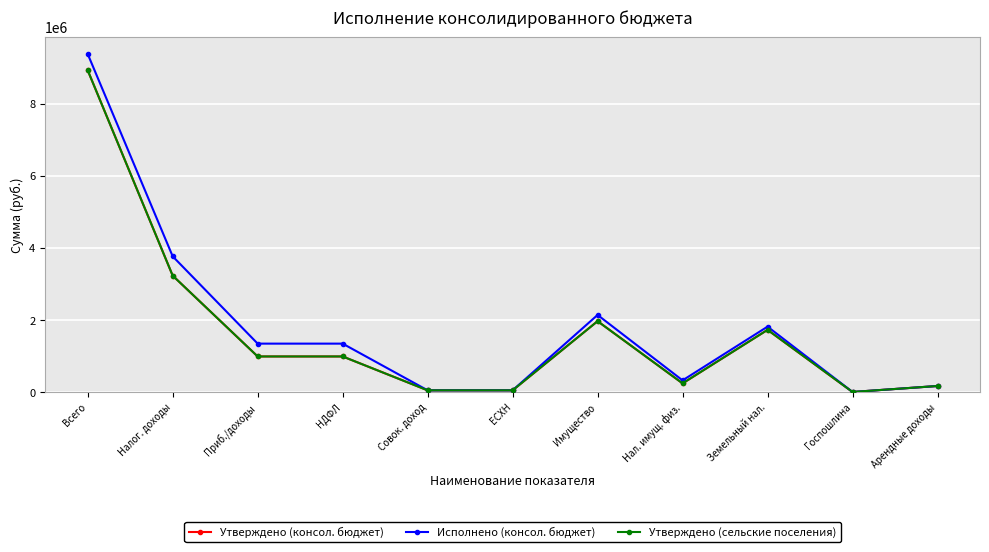

Which series has the largest total across all categories?

Исполнено (консол. бюджет)